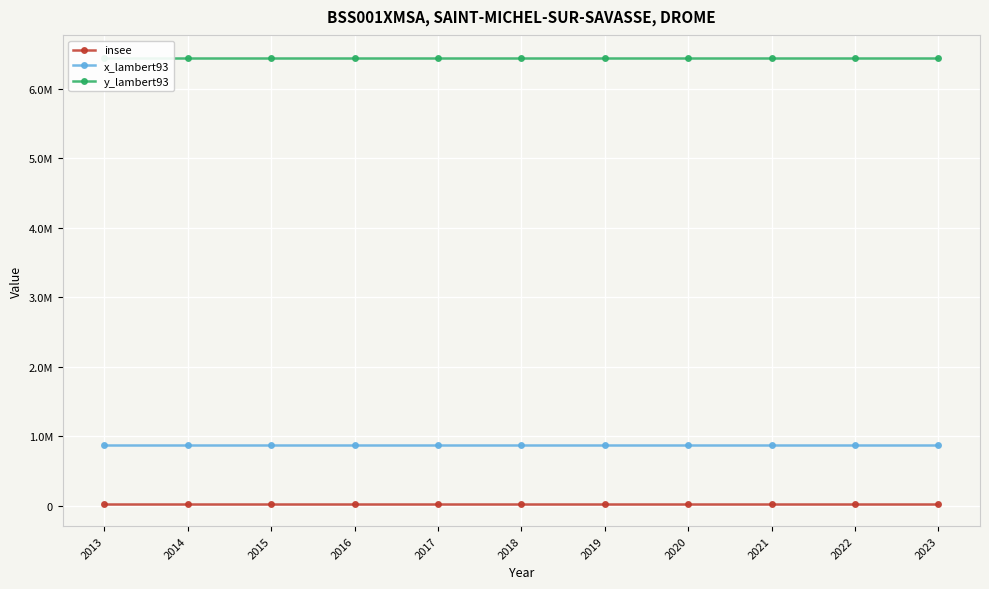

Reading right to left, list all the values displayed in this chart.

insee: 26319	26319	26319	26319	26319	26319	26319	26319	26319	26319	26319
x_lambert93: 865898	865898	865898	865898	865898	865898	865898	865898	865898	865898	865898
y_lambert93: 6449563	6449563	6449563	6449563	6449563	6449563	6449563	6449563	6449563	6449563	6449563